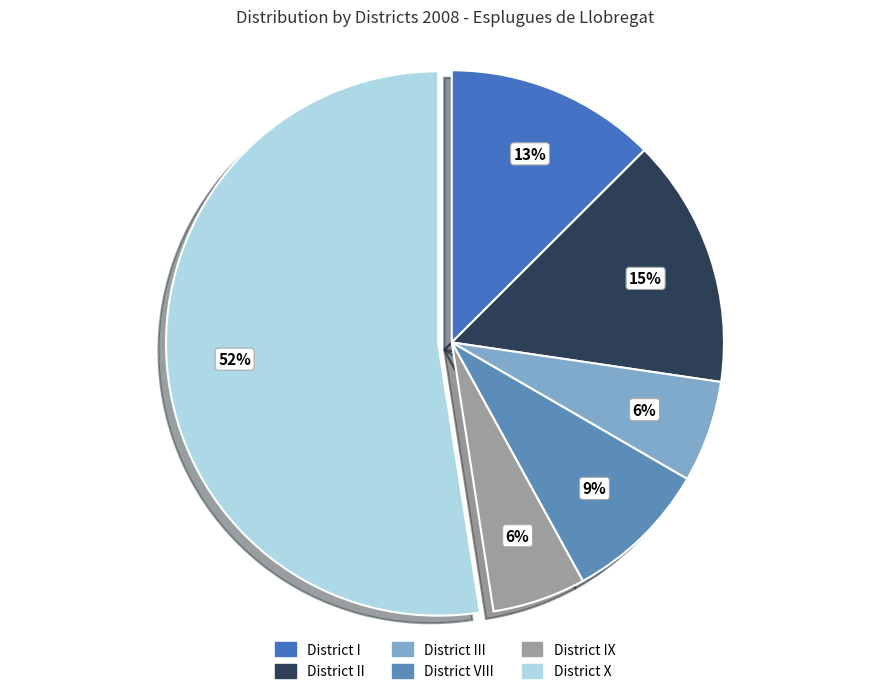

To the nearest percent, what portion does District III represent?

6%